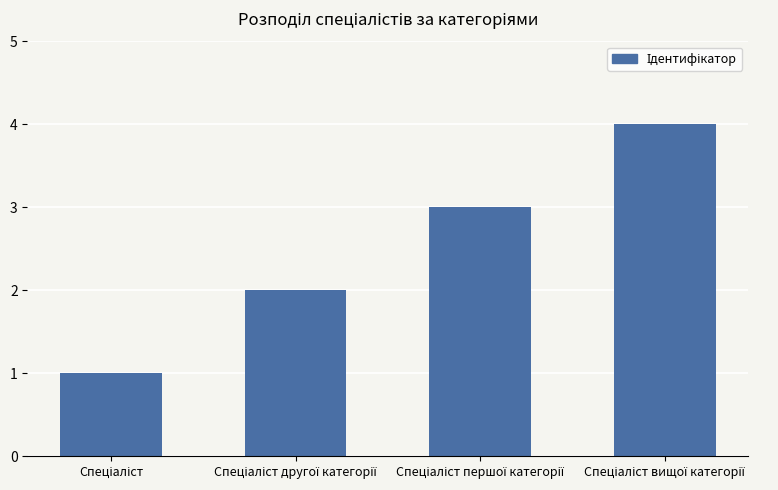

What is the difference between the maximum and minimum values?

3